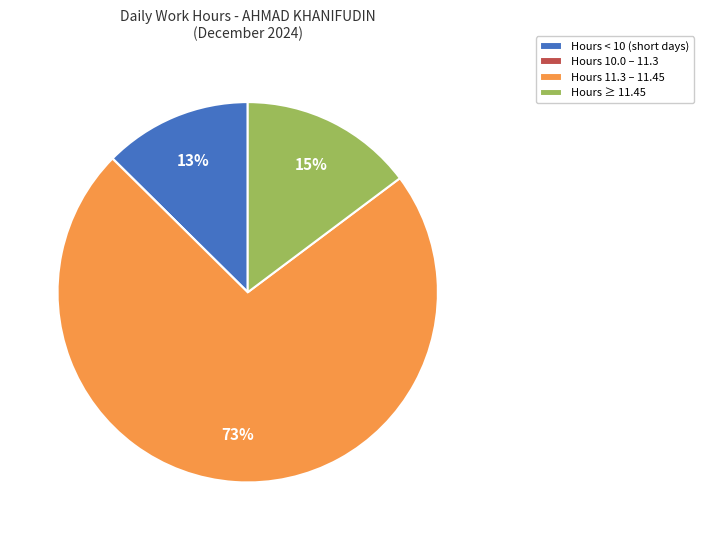

Combined, do Hours 11.3 – 11.45 and Hours < 10 (short days) account for over 50%?

Yes